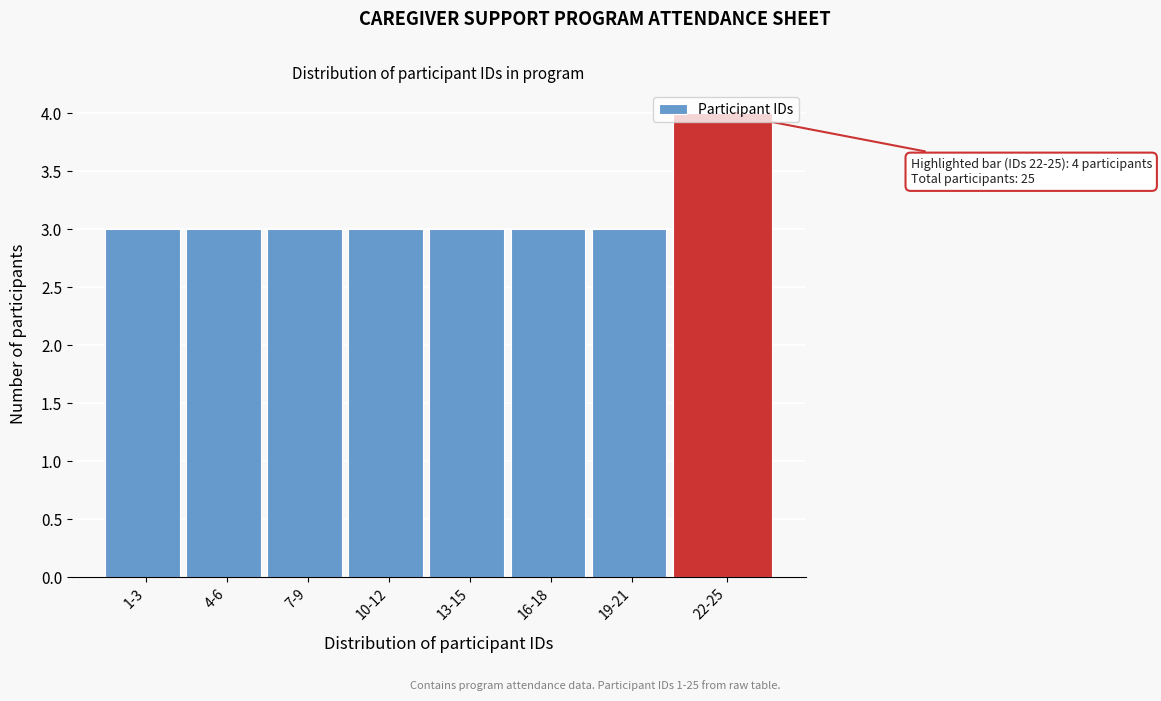

What is the change in value from 16-18 to 22-25?

+1